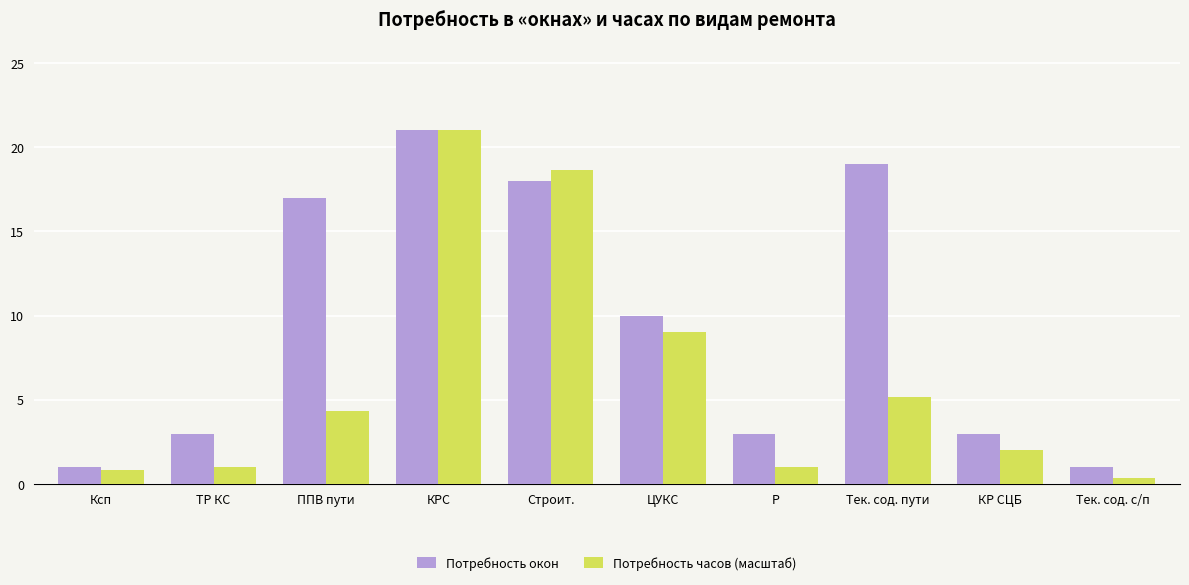

What are all the series names shown in the legend?

Потребность окон, Потребность часов (масштаб)